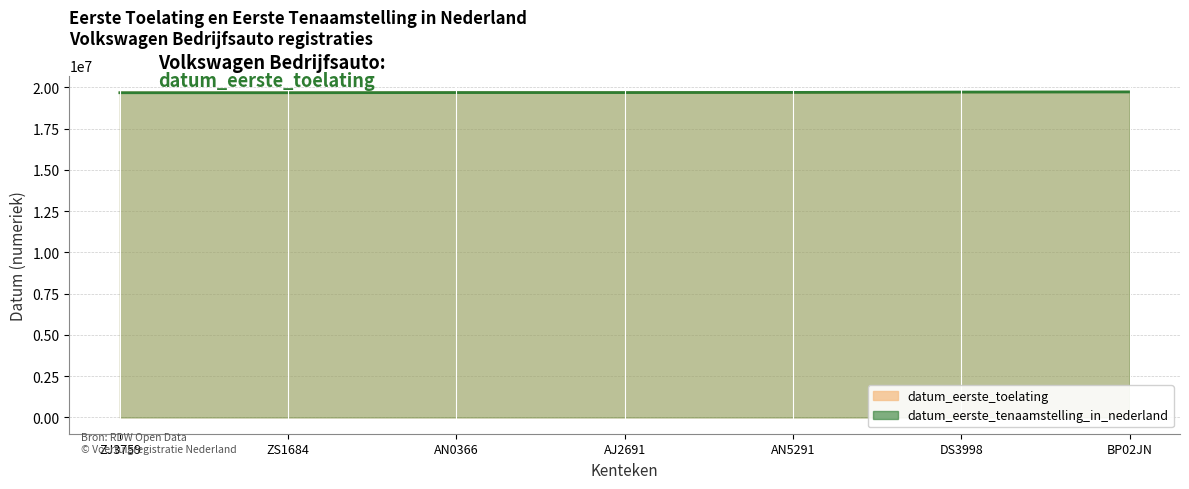

The datum_eerste_tenaamstelling_in_nederland series shows 34227772 at AN5291. True or false?

False